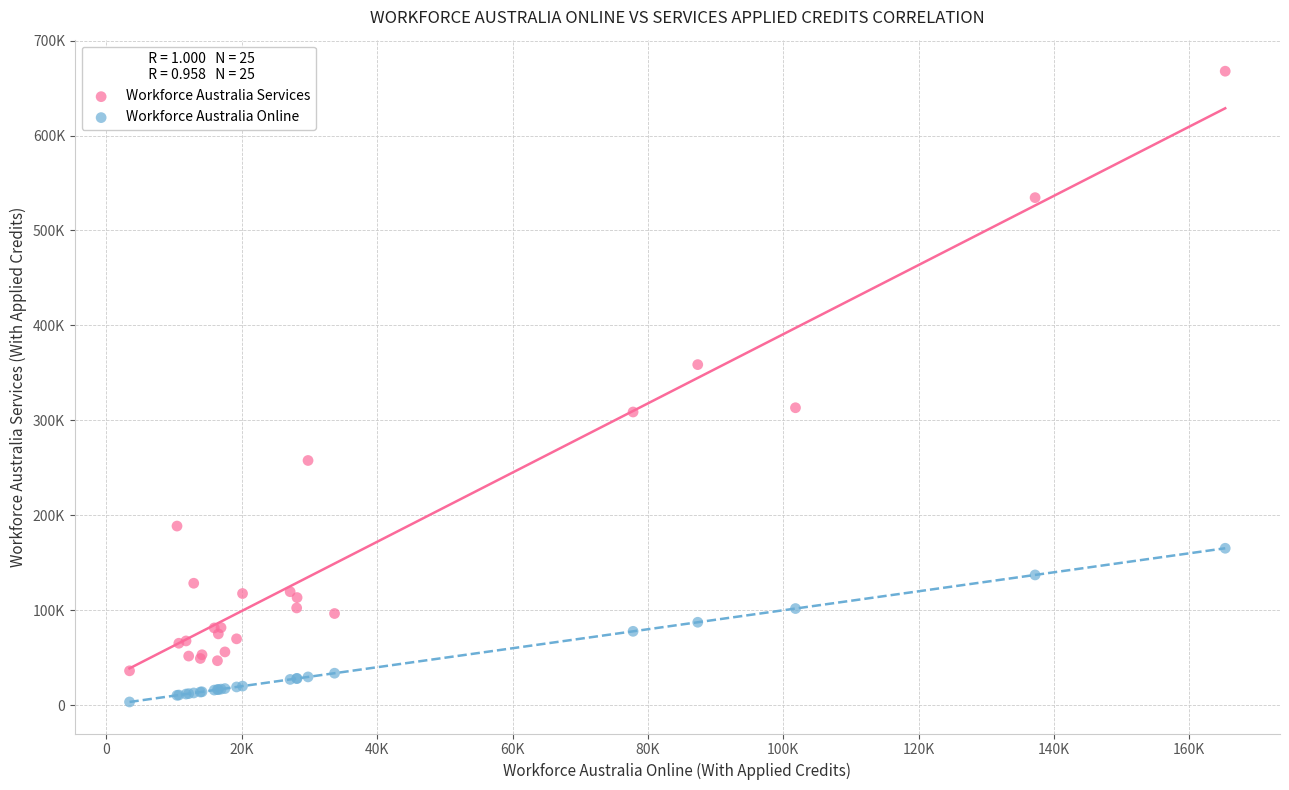

Which series contains the lowest Y value?

Workforce Australia Online